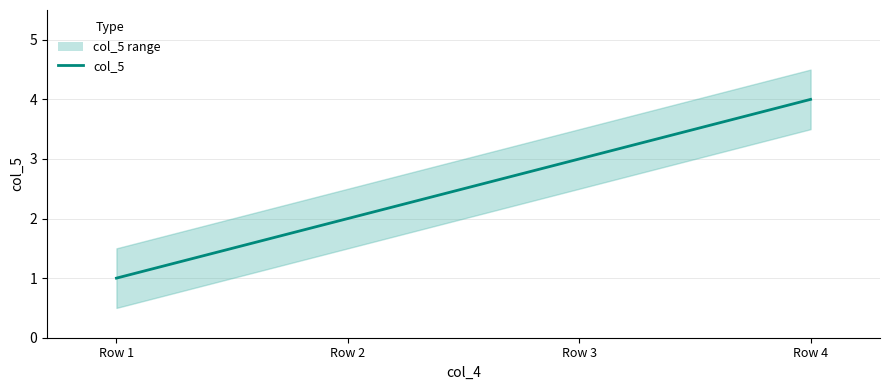

The value at Row 1 is 1. True or false?

True